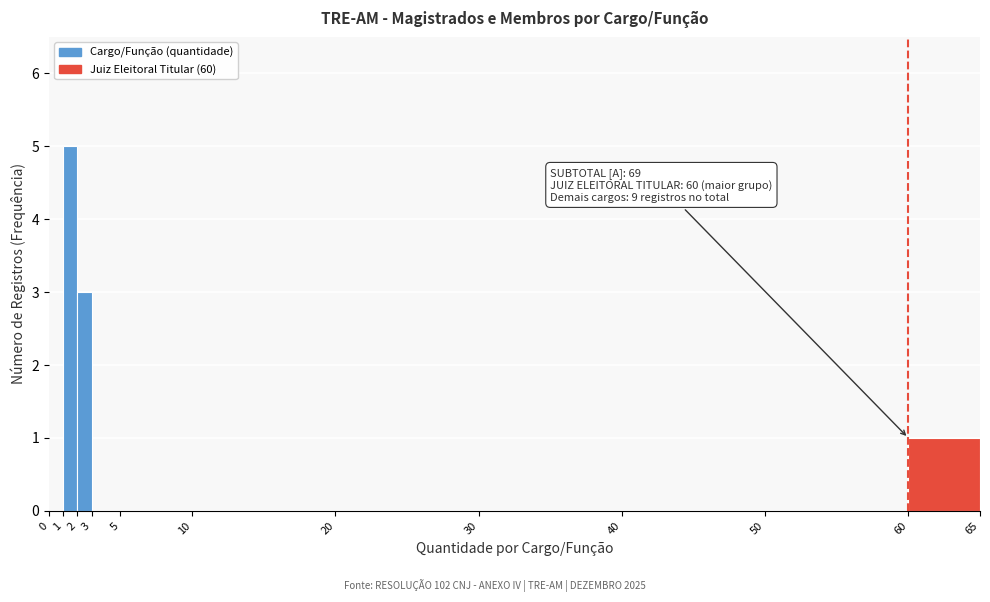

Over which range of the x-axis is the bar tallest?

1 to 2